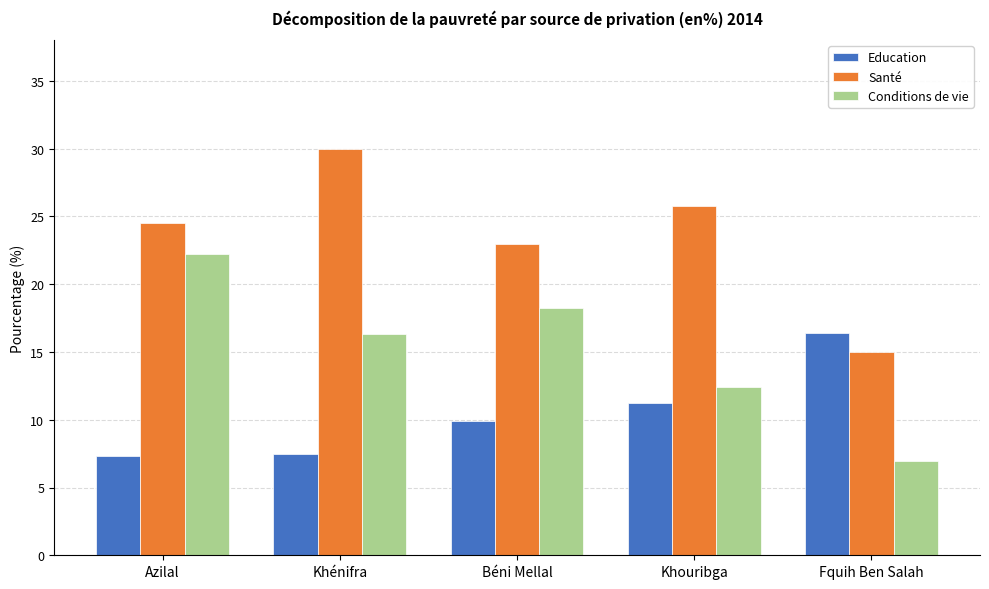

What value does the Santé series have at Khénifra?

29.9